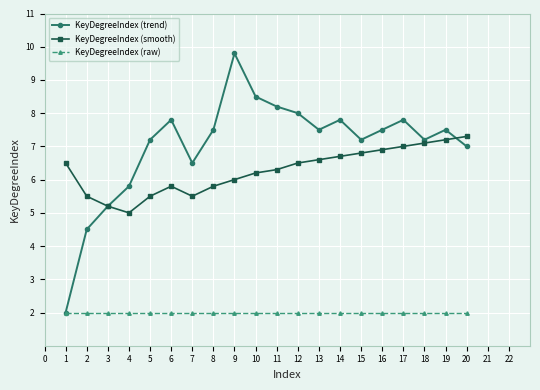

List the series in order of their overall mean, lowest first.

KeyDegreeIndex (raw), KeyDegreeIndex (smooth), KeyDegreeIndex (trend)